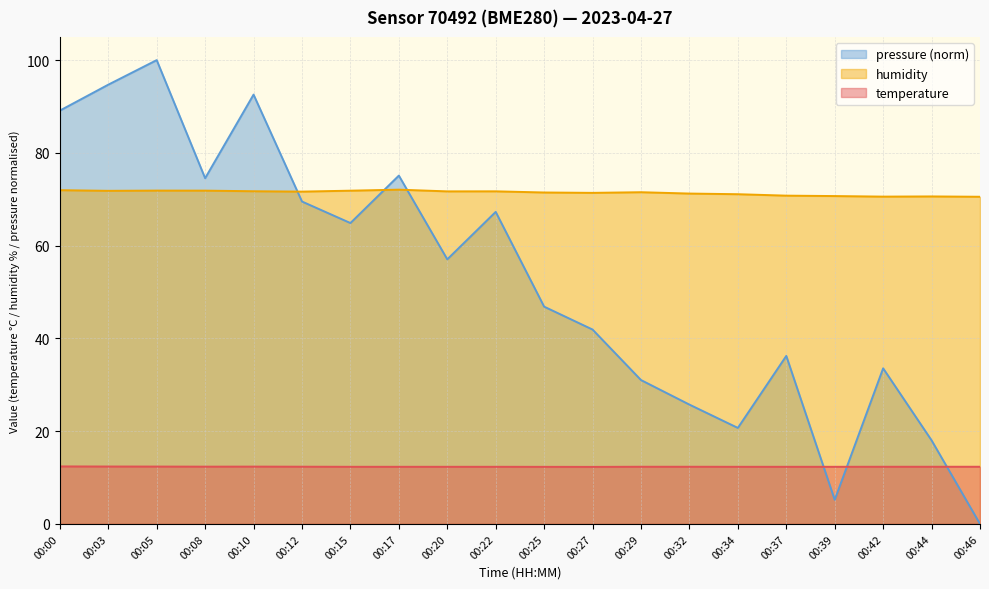

Does the chart display data point markers on the line(s)?

No